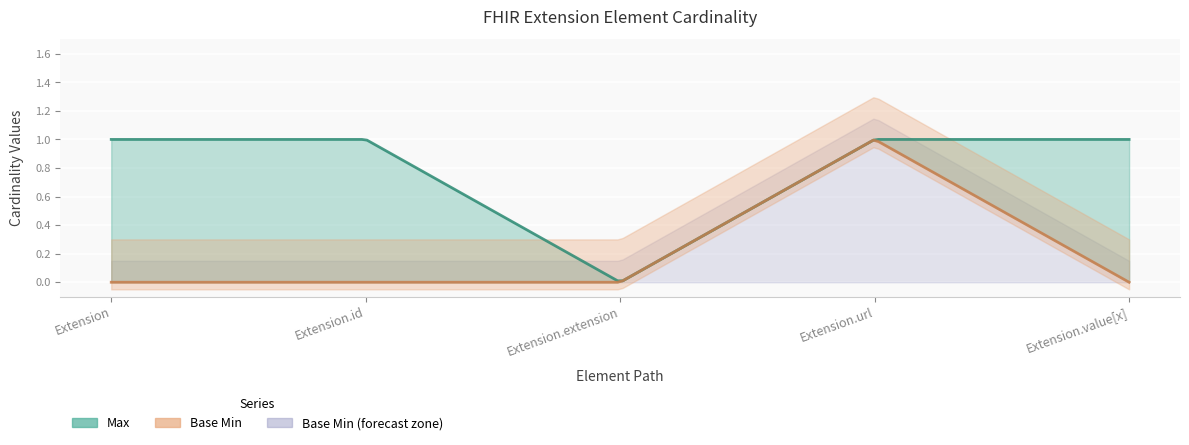

Rank the series at Extension.extension from highest to lowest value.

Max, Base Min